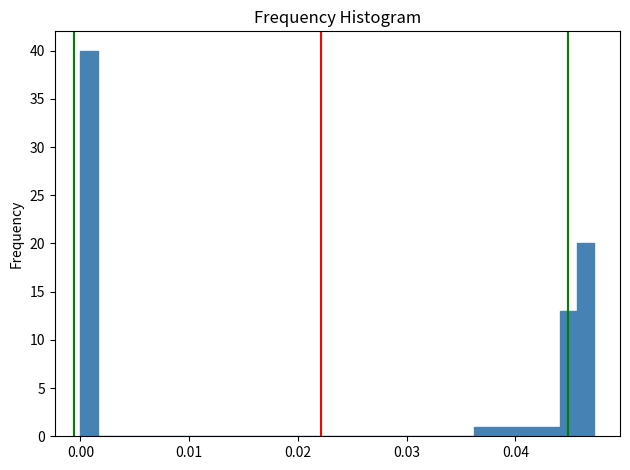

Around what value on the x-axis is the tallest bar? Give the approximate position of its centre, as read against the axis.

0.001